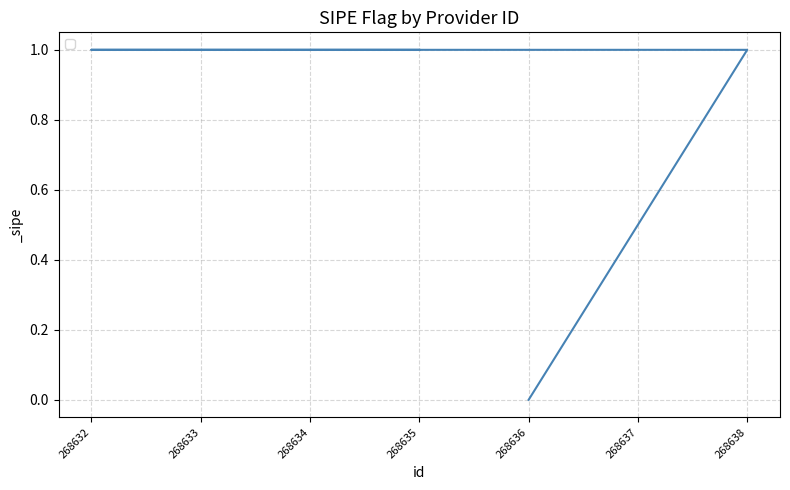

What is the value of the 6th point from the left?

1